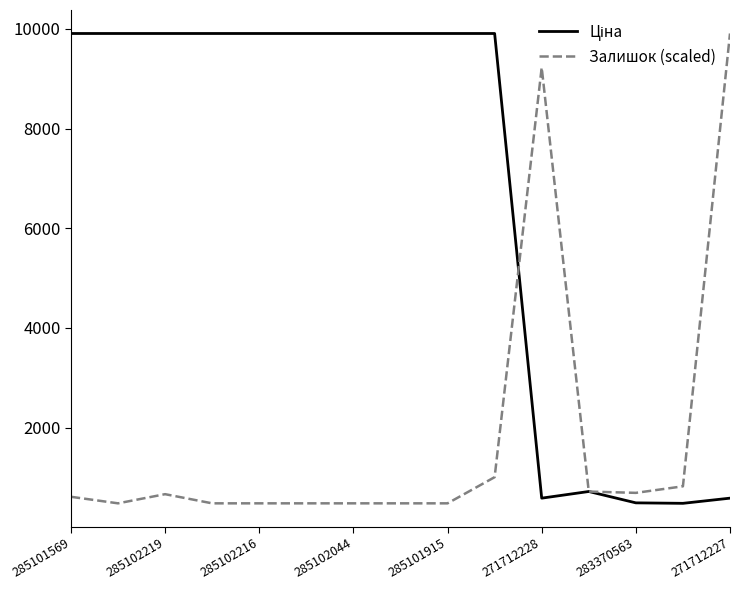

What is the maximum value shown in the chart?

9908.5